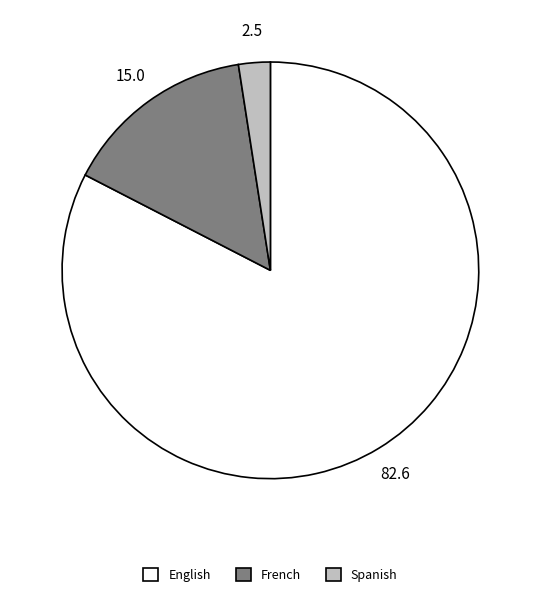

Is the sum of French and Spanish greater than half?

No